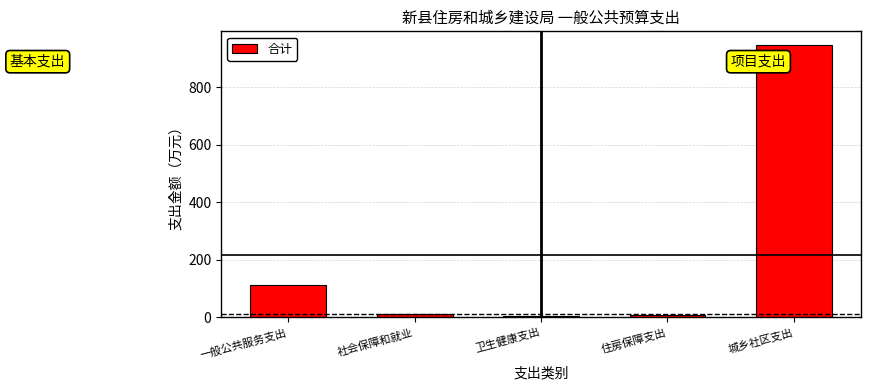

Where is the data nearest to the value 476?

一般公共服务支出